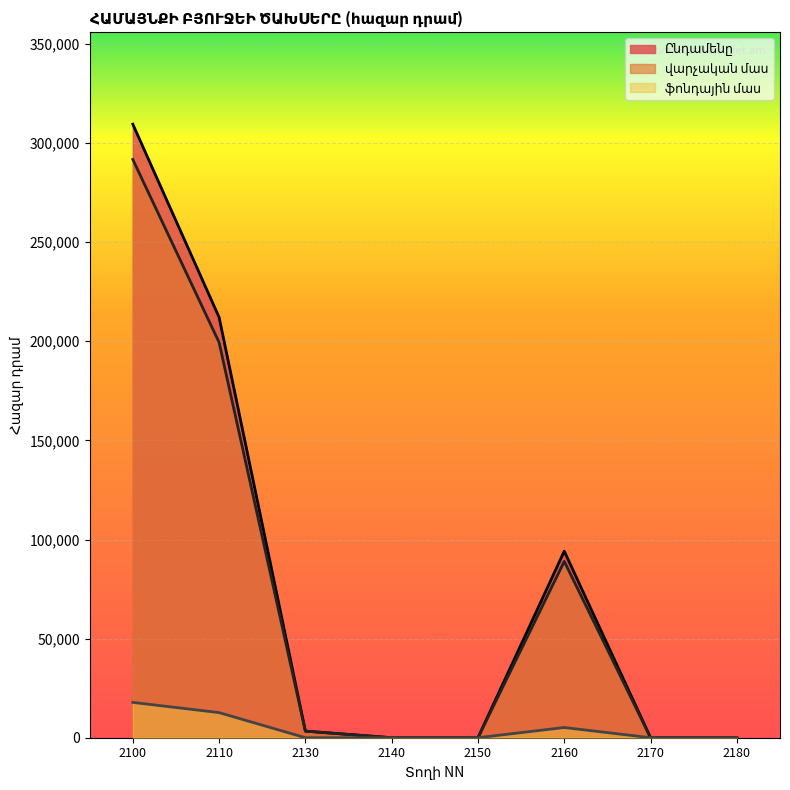

At which category is the sum across all series the highest?

2100